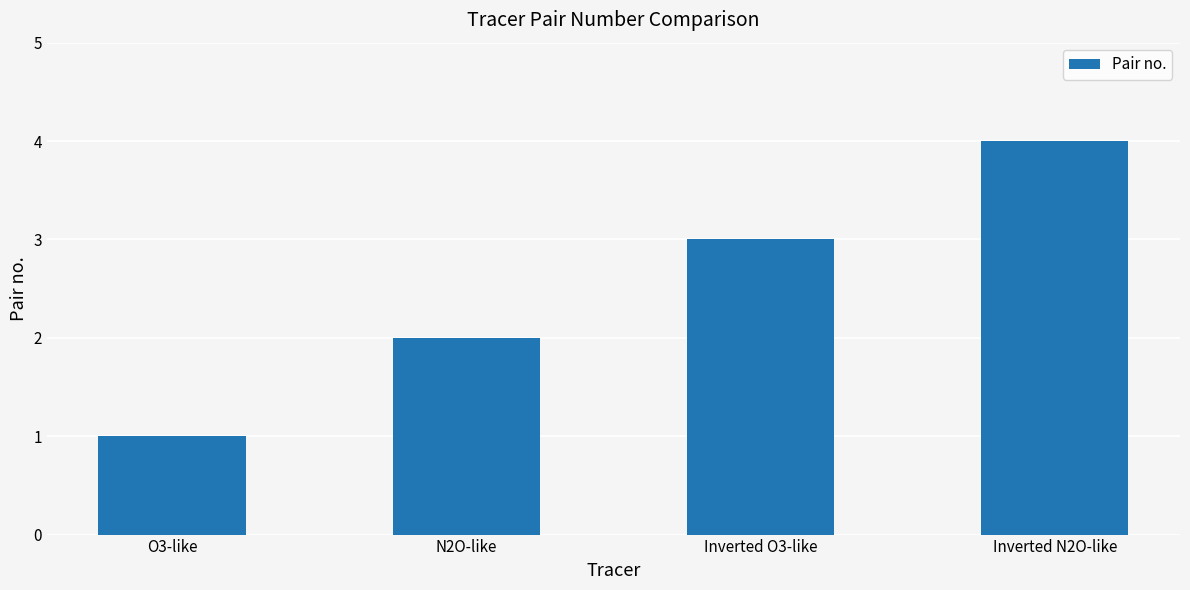

What is the sum of the values at O3-like and N2O-like?

3